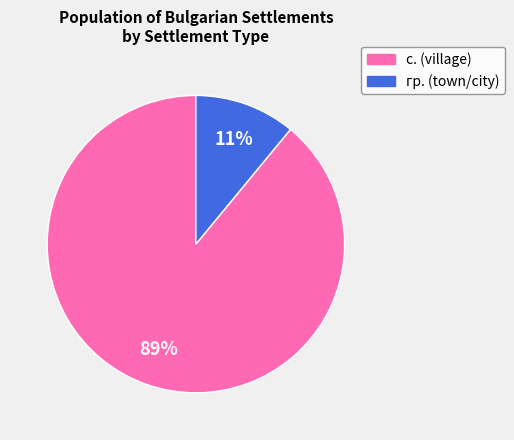

How many segments does this pie chart have?

2